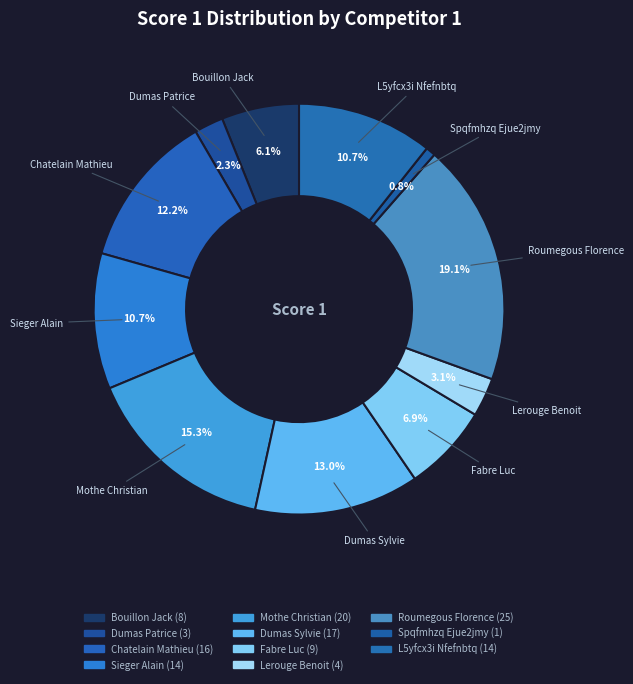

How many segments does this pie chart have?

11